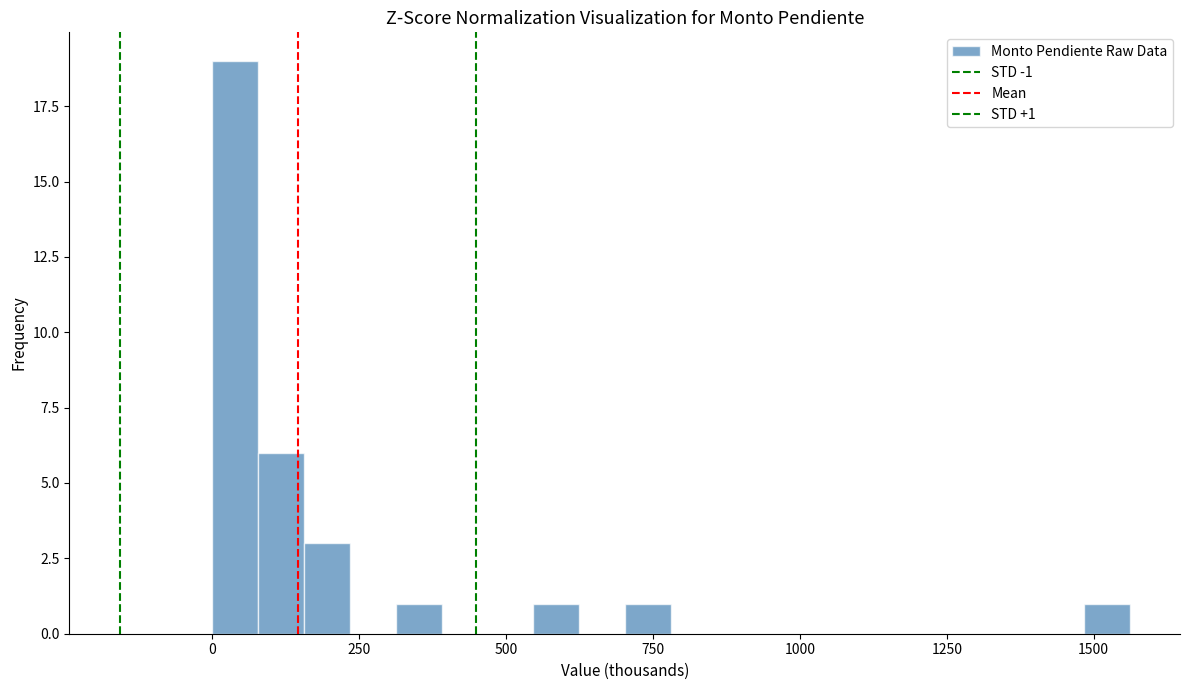

Read against the x-axis, roughly where is the centre of the tallest bar?

50